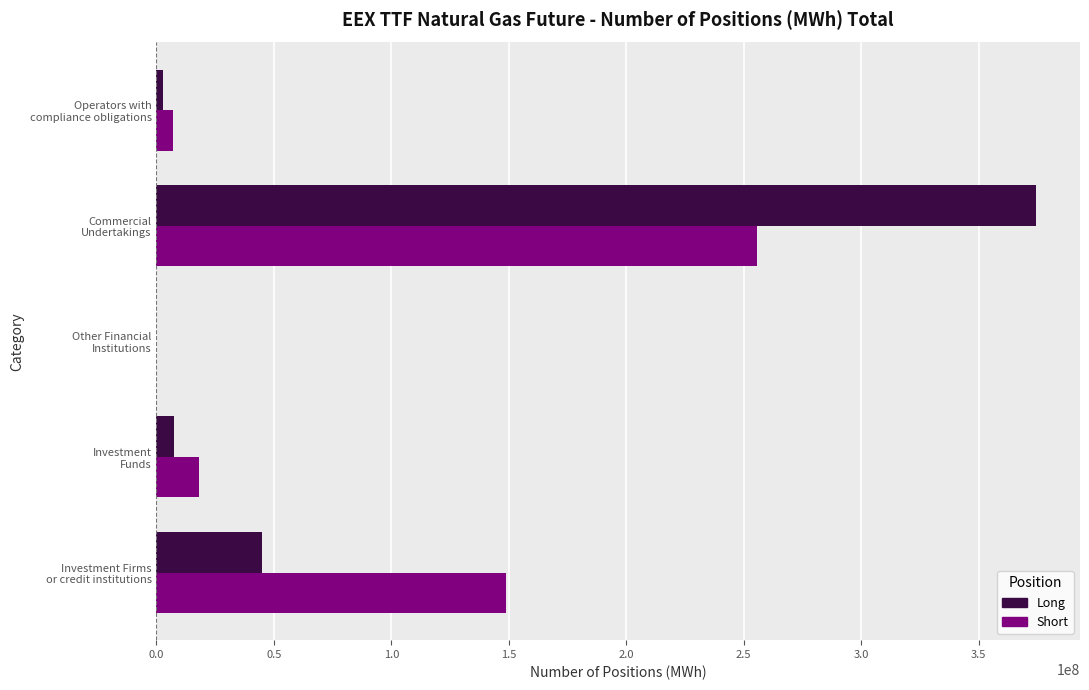

What is the maximum value for Long?

374441289